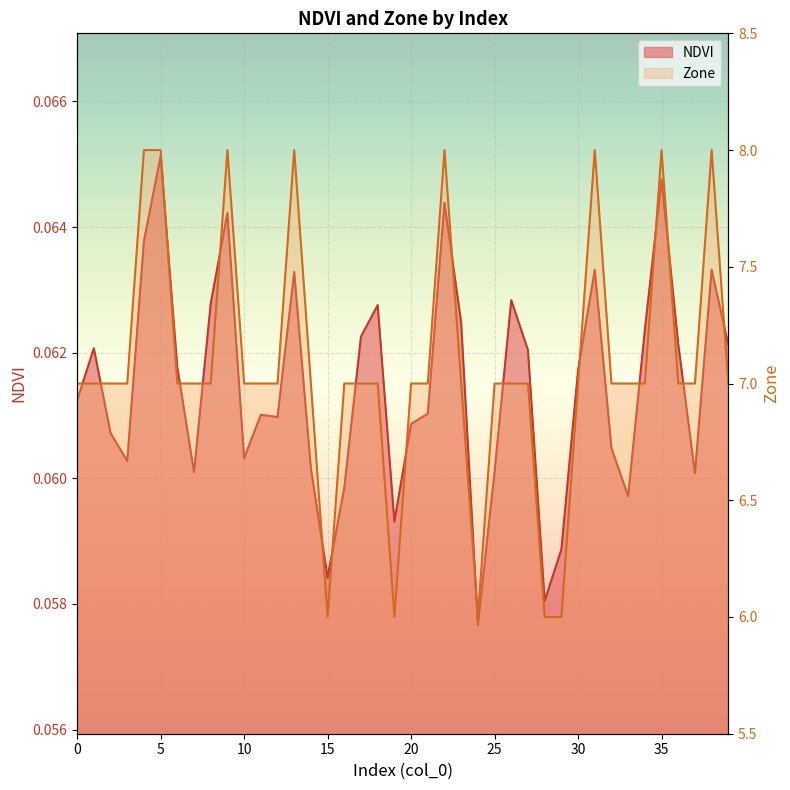

What is the difference between the second highest and minimum values in the Zone series?

2.0